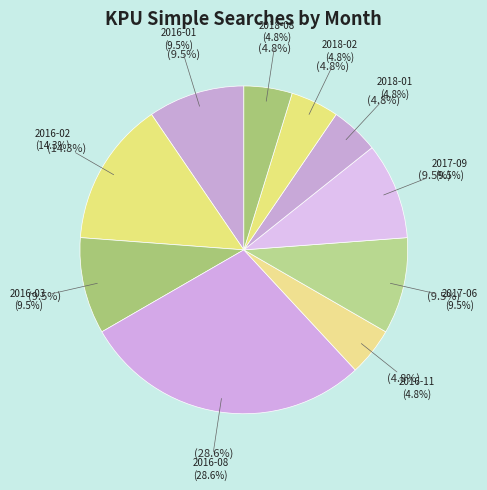

Does 2016-01 represent more than half of the total?

No